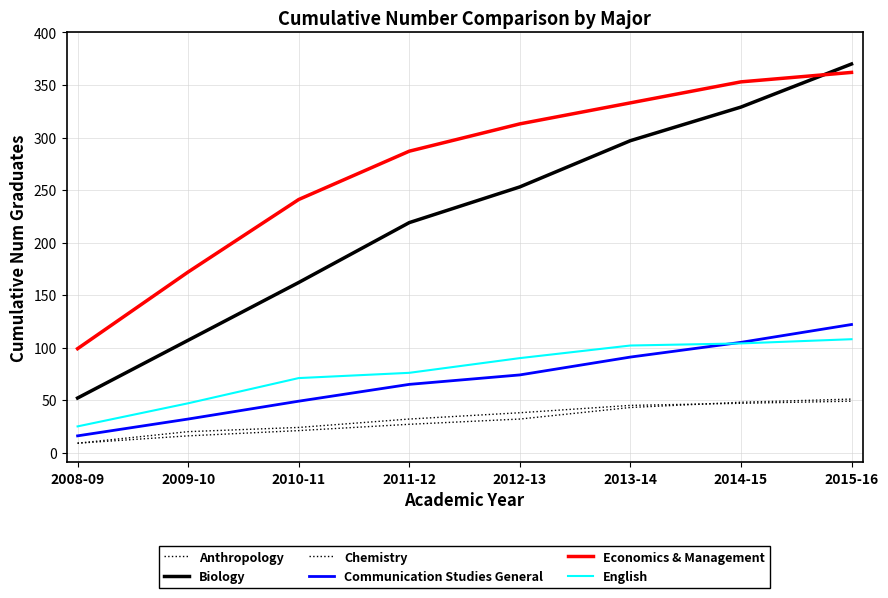

True or false: Anthropology has a value of 24 at 2010-11.

True